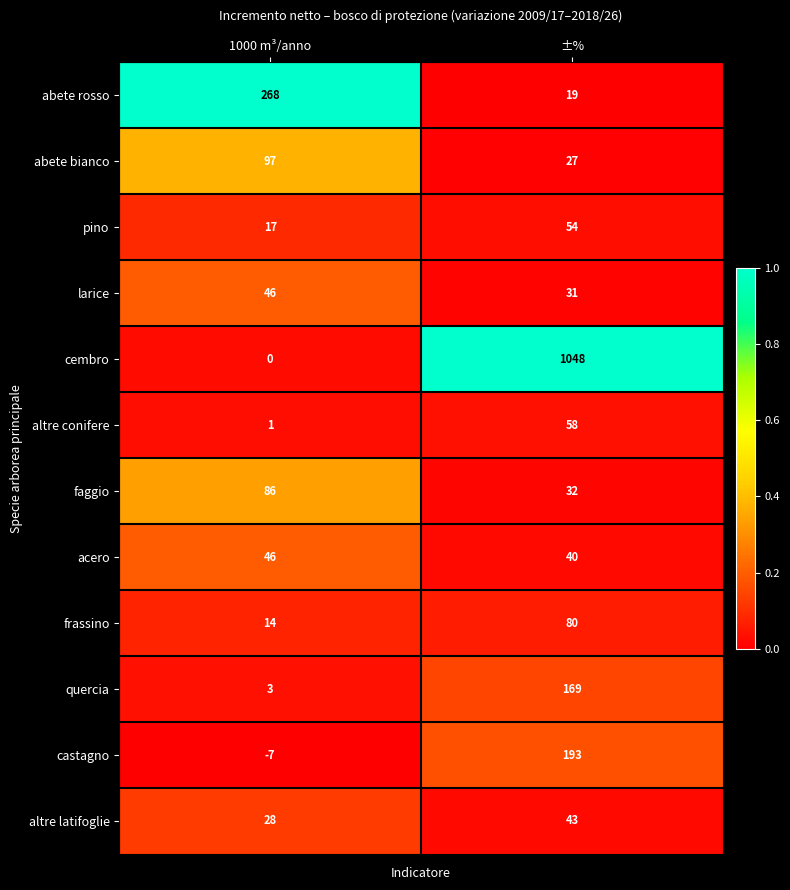

What value does the altre conifere series have at ±%, to the nearest 10?

60